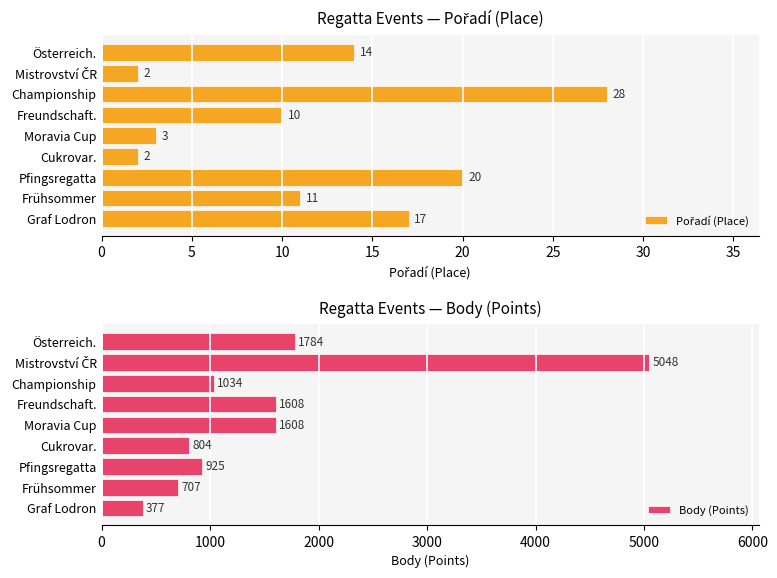

At which label is Body (Points) closest to 2712?

Österreich.